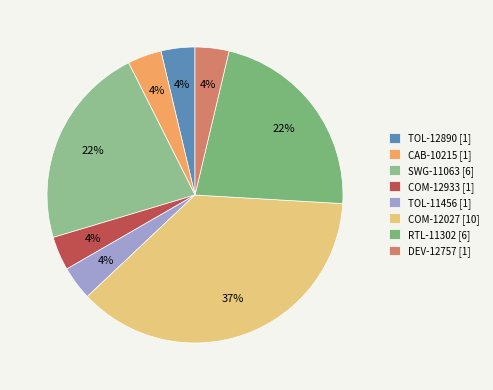

Is there a majority slice in this chart?

No